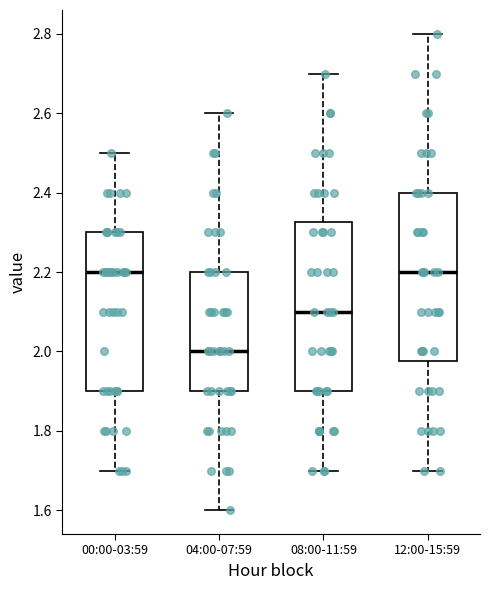

Reading left to right, transcribe this box plot: for each box, give where its median line is, the range the box spans, and where its two whiskers end, as read against the y-axis. The values are not printed on the chart, so give them approximately, as read against the axis.

00:00-03:59: median 2.20, box 1.90 to 2.30, whiskers 1.70 to 2.50
04:00-07:59: median 2.00, box 1.90 to 2.20, whiskers 1.60 to 2.60
08:00-11:59: median 2.10, box 1.90 to 2.32, whiskers 1.70 to 2.70
12:00-15:59: median 2.20, box 1.98 to 2.40, whiskers 1.70 to 2.80